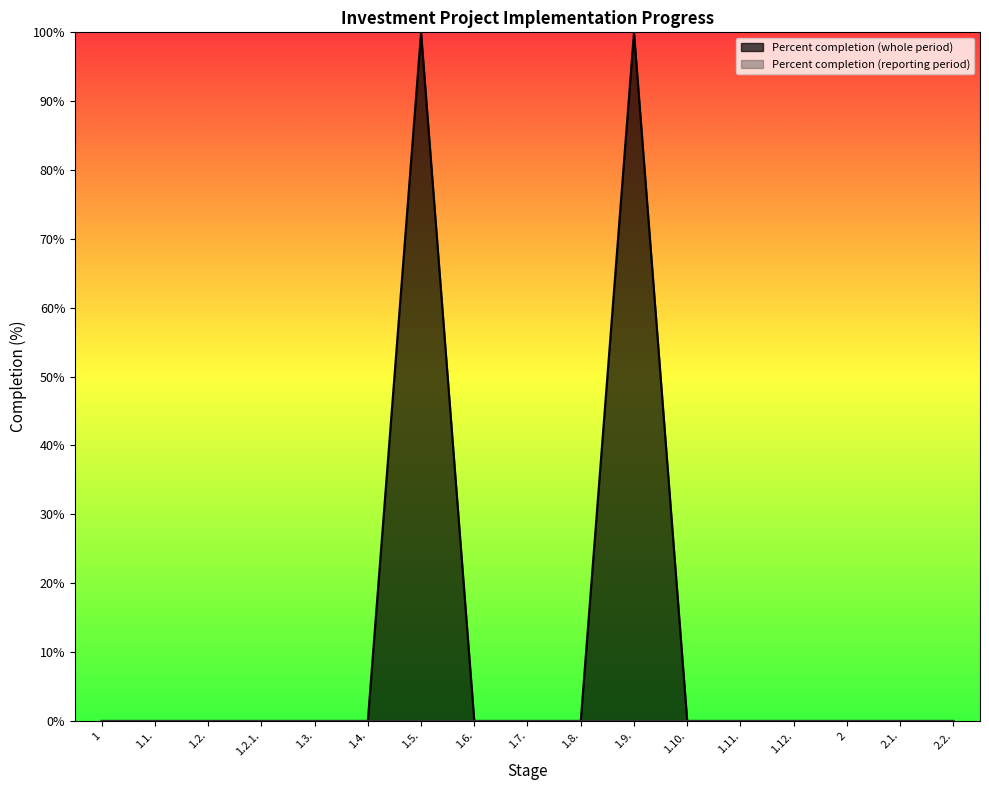

What is the greatest value displayed?

100